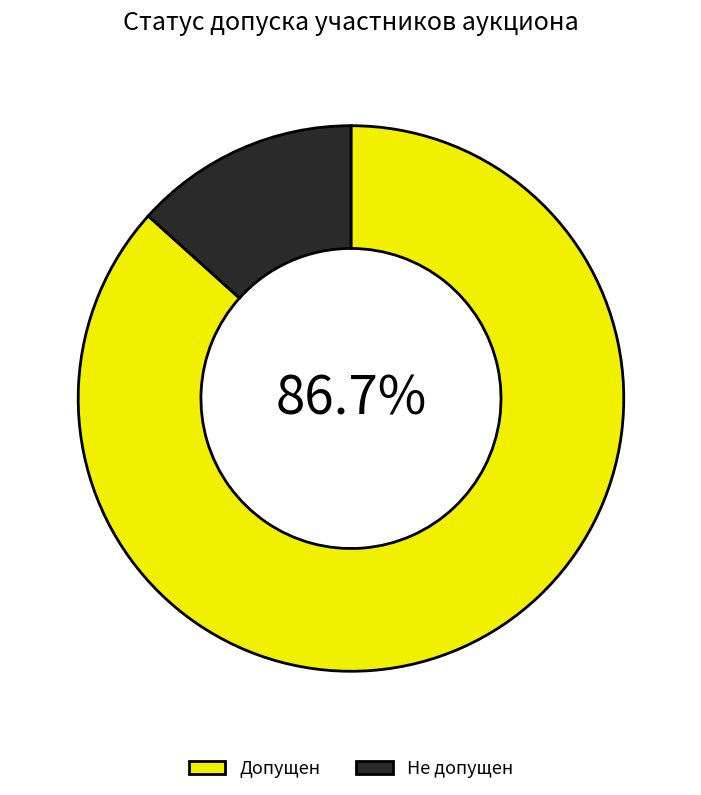

Between Допущен and Не допущен, which is larger?

Допущен